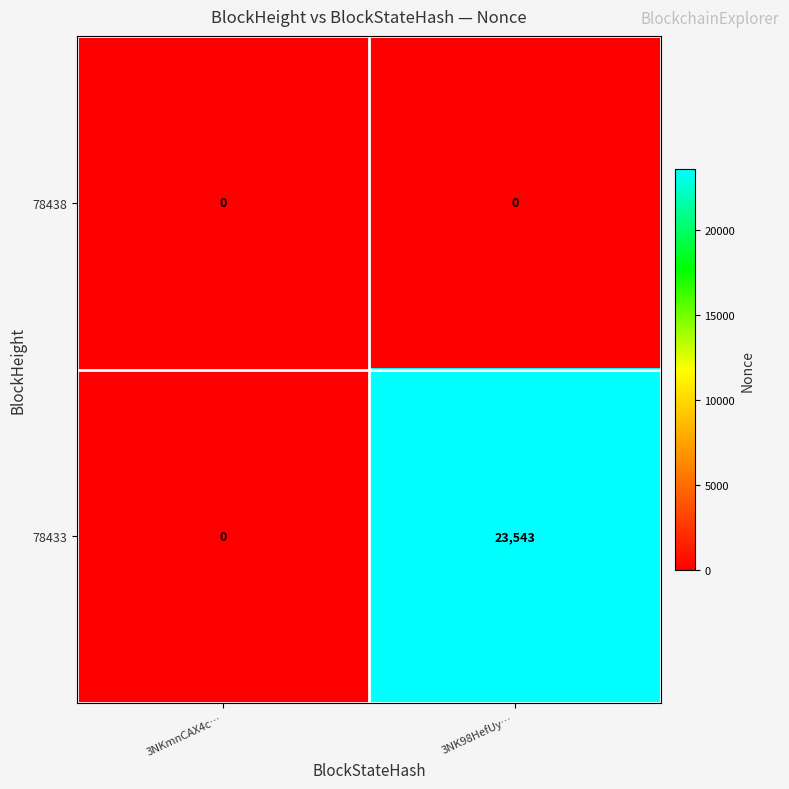

Between 3NKmnCAX4c… and 3NK98HefUy…, which series saw the biggest shift?

78433